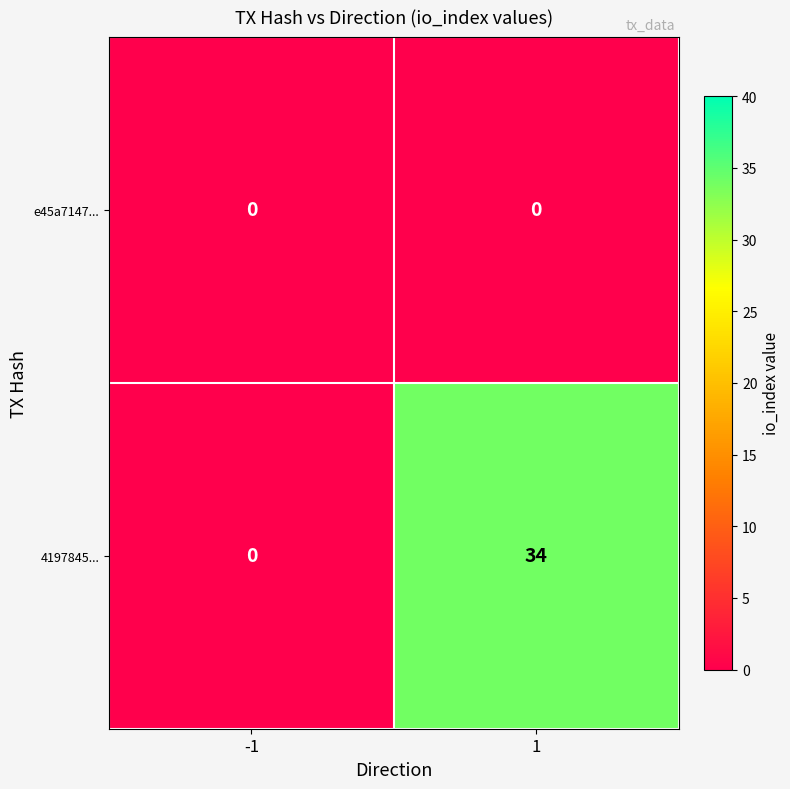

List the series in order of their overall mean, lowest first.

e45a7147..., 4197845...